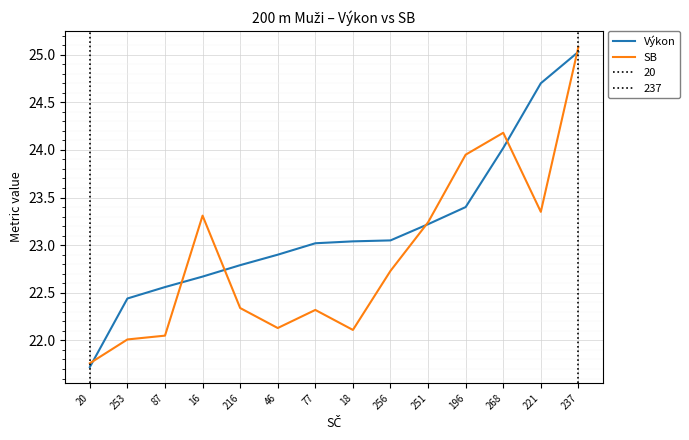

What is the total value across all series at 256?

45.8